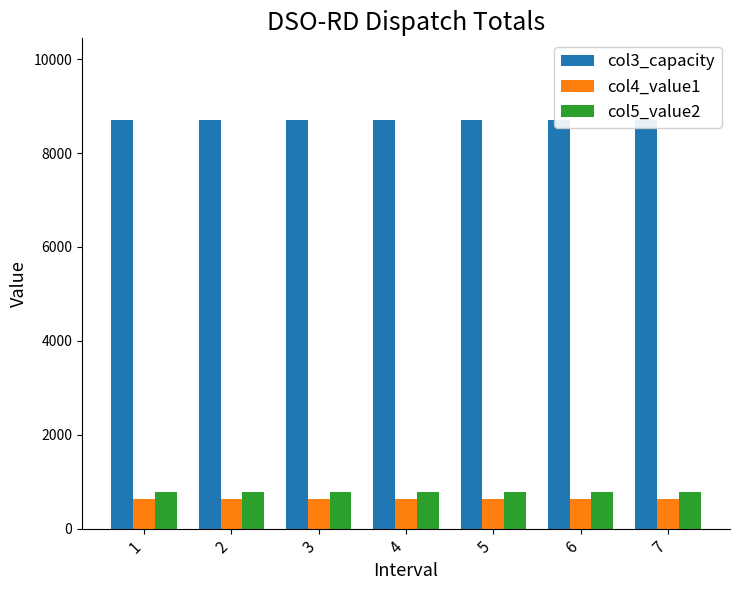

How many groups of bars are there?

7